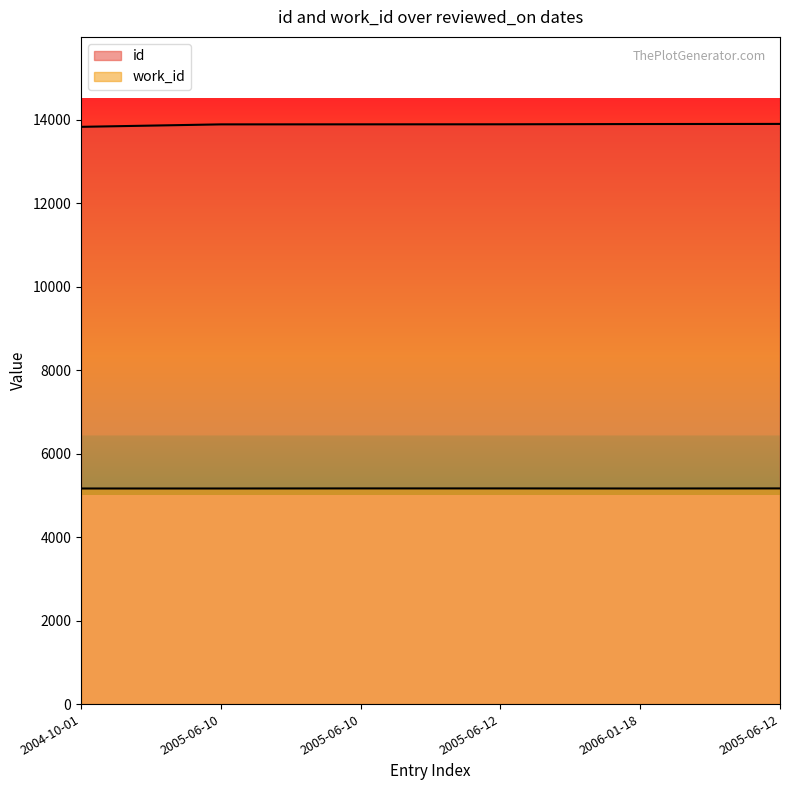

Rank the series by their average value, from lowest to highest.

work_id, id